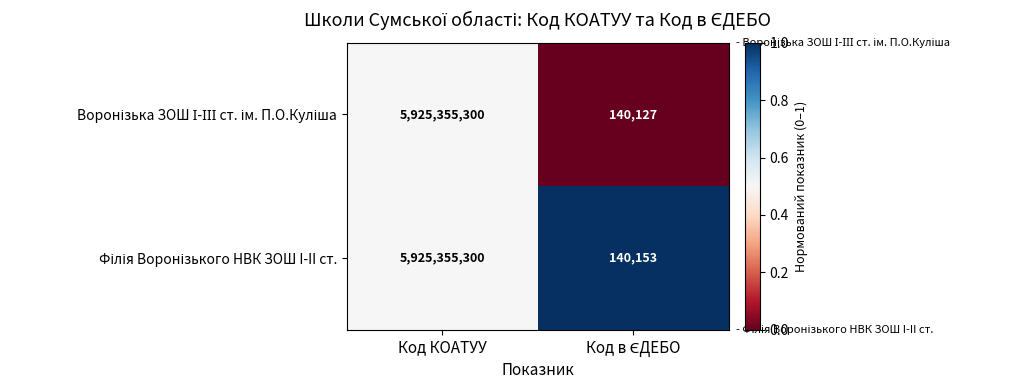

At which category is the sum across all series the highest?

Код КОАТУУ